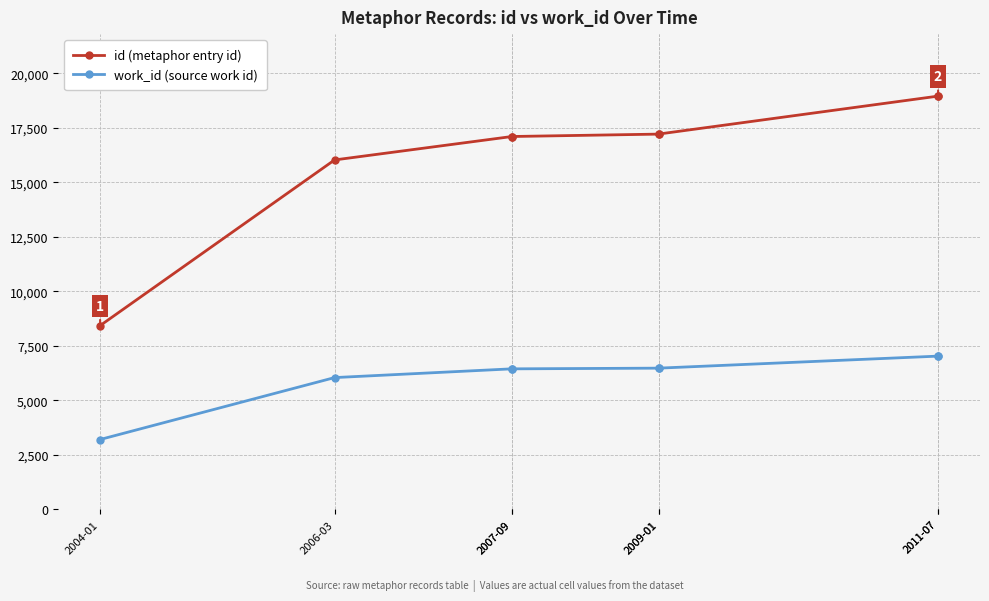

Is this an area chart (filled region under the line)?

No